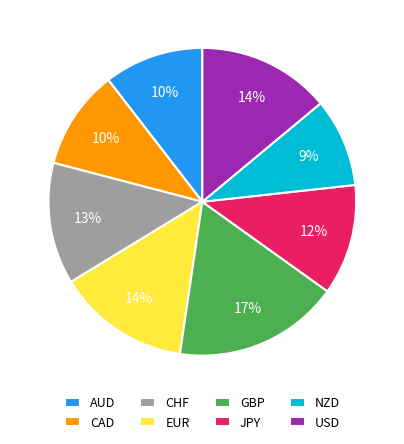

Do AUD and CHF together represent more than half of the pie?

No